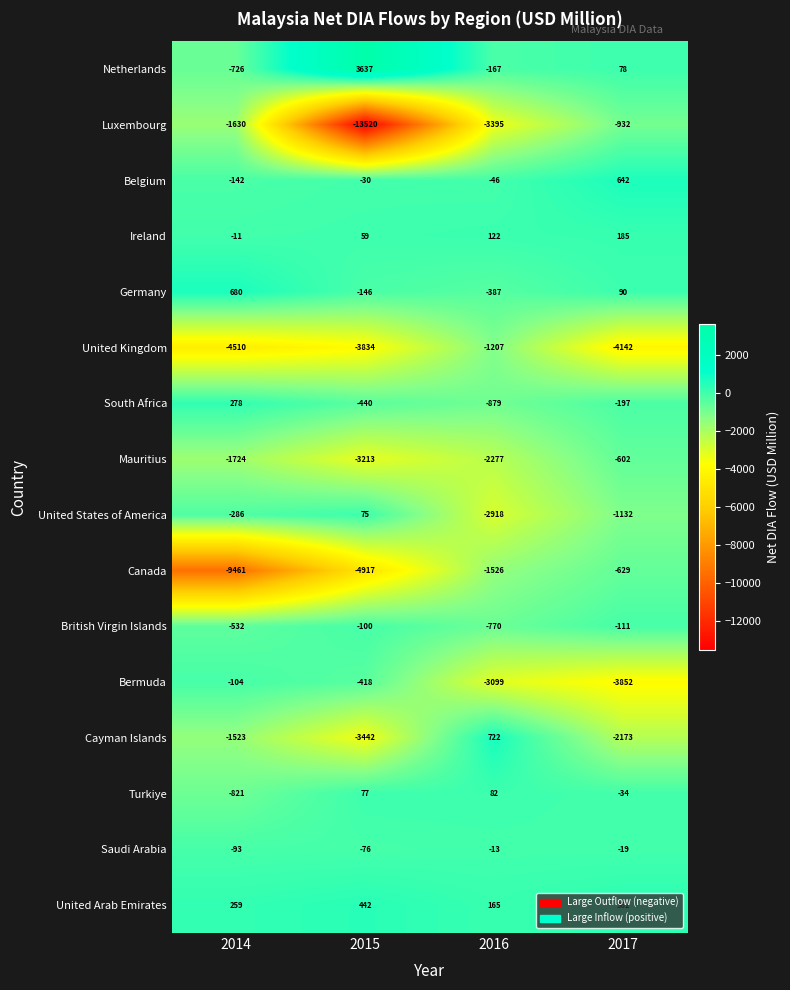

What is the spread (max minus min) of values at 2014?

10141